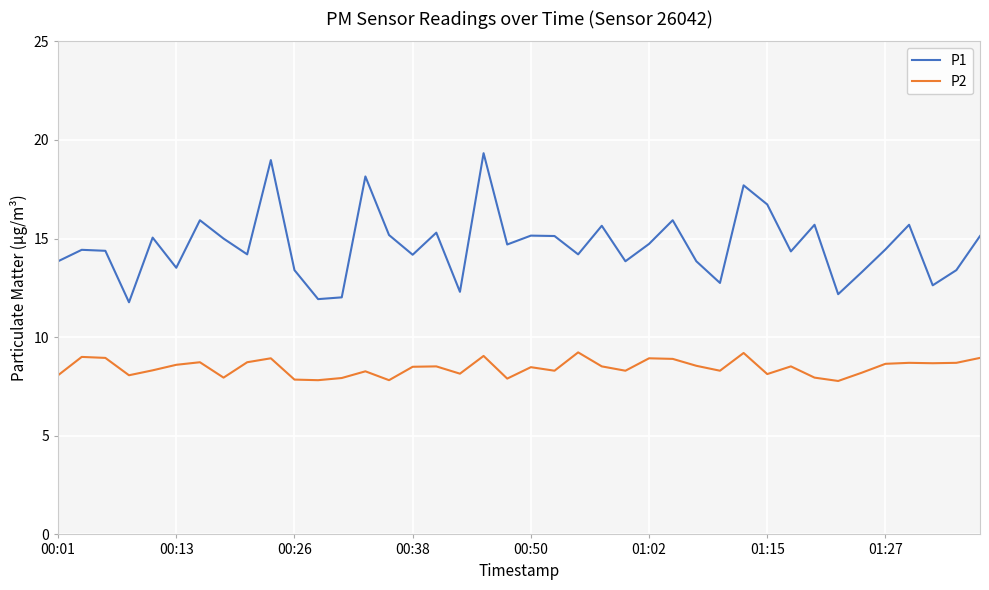

Which series has the widest spread of values?

P1